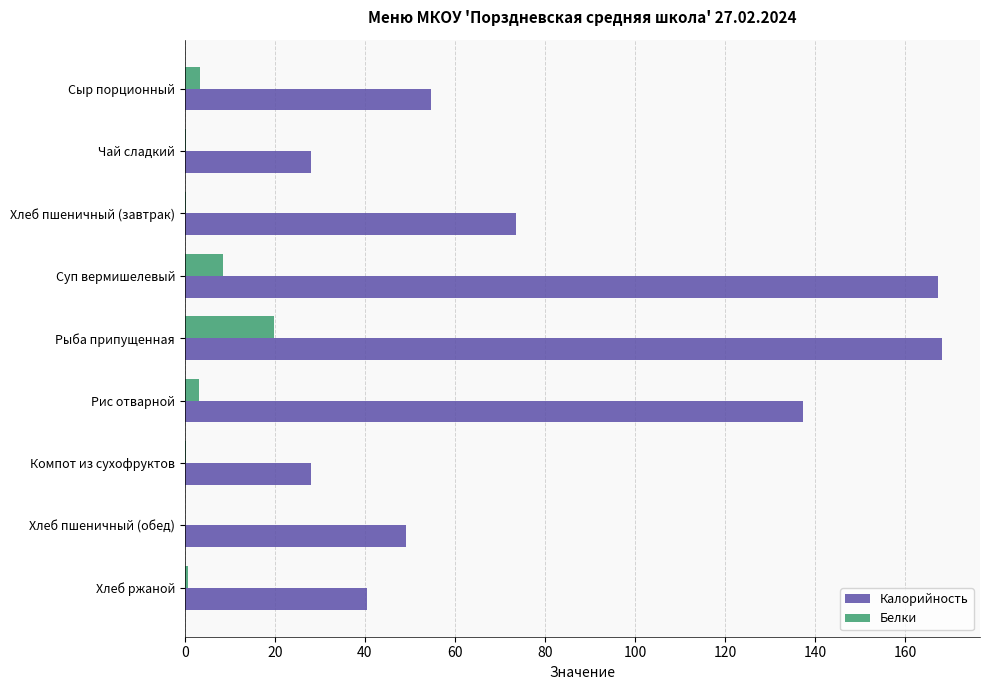

At which label is Калорийность closest to 98?

Хлеб пшеничный (завтрак)